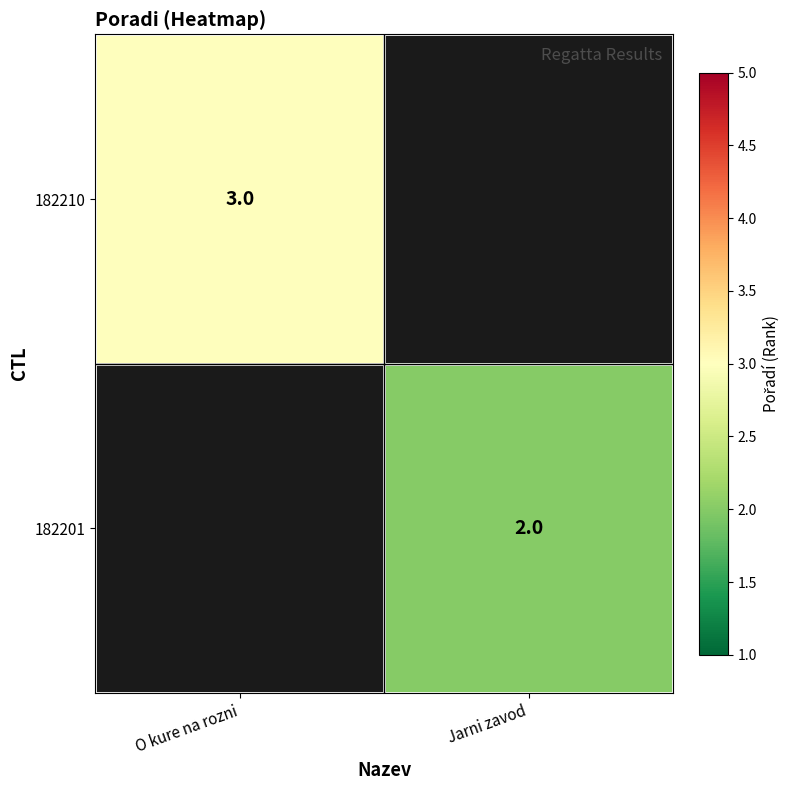

The value of 182201 at Jarni zavod is 2. True or false?

True